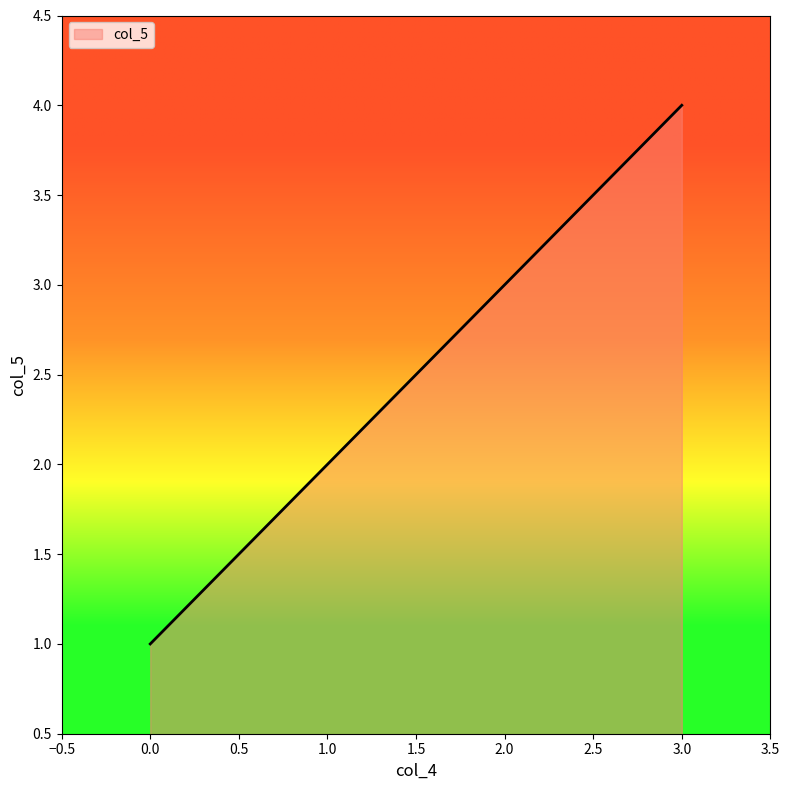

Which category has the highest value across all series?

3.0